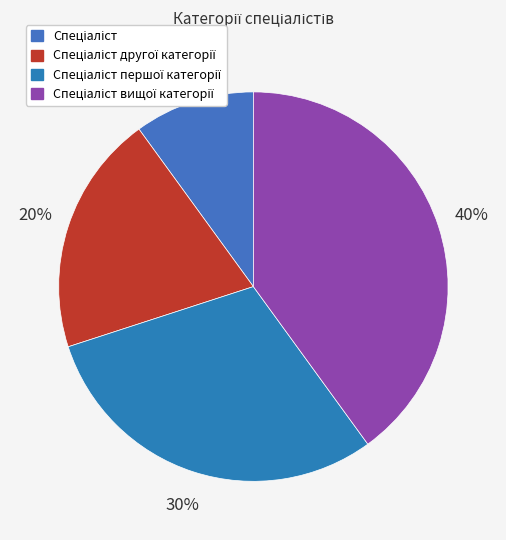

Rank the categories by value from highest to lowest.

Спеціаліст вищої категорії, Спеціаліст першої категорії, Спеціаліст другої категорії, Спеціаліст